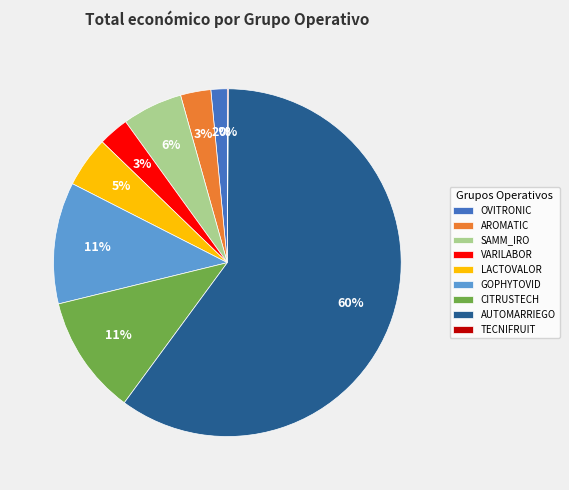

What percentage is the CITRUSTECH slice, to the nearest percent?

11%